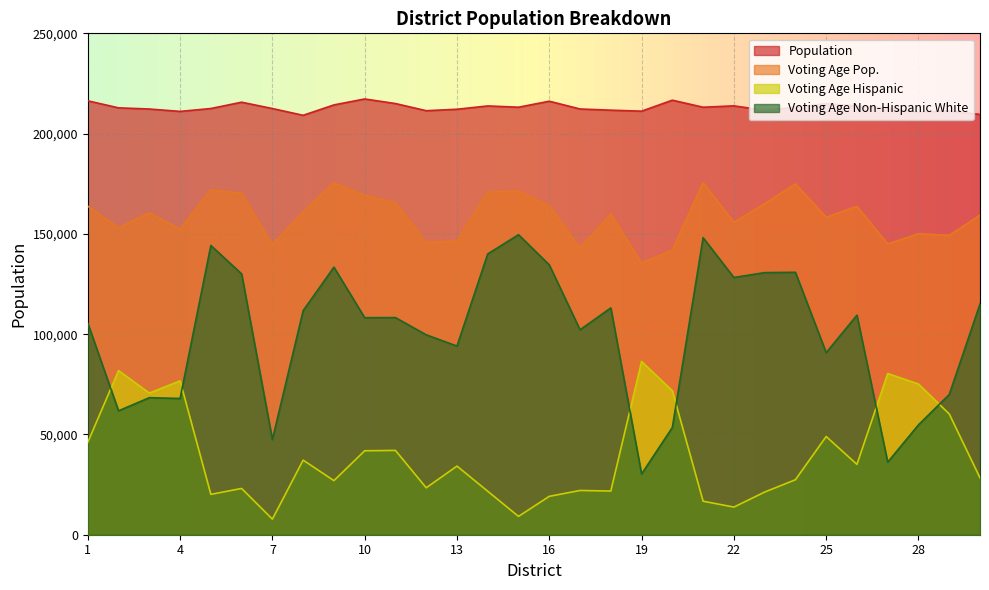

What is the spread (max minus min) of values at 12?

188033